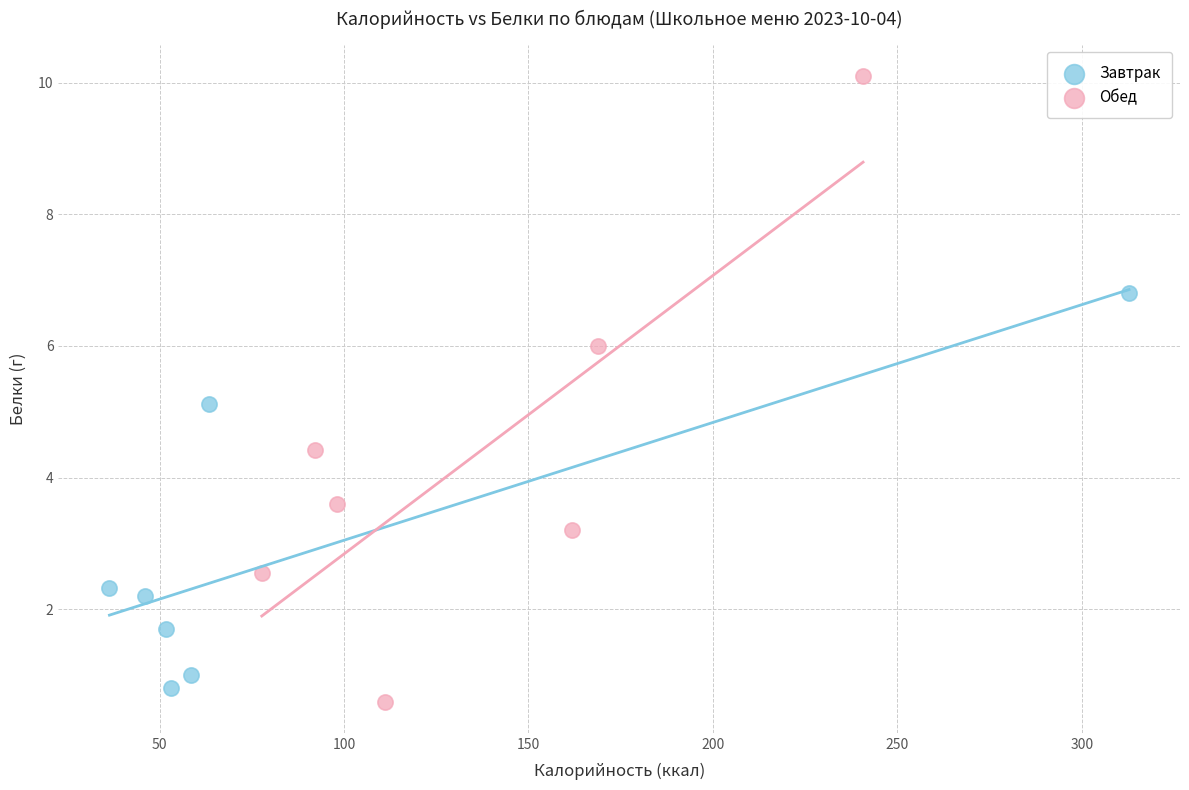

Which series reaches the maximum Y coordinate?

Обед